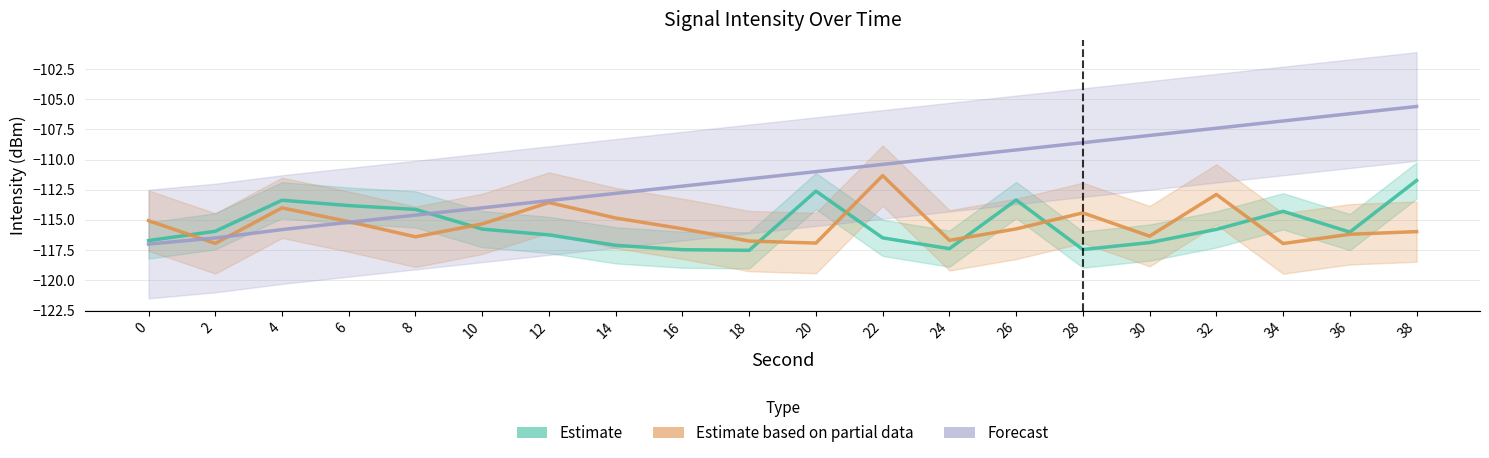

How many intersections are there between Forecast and Estimate based on partial data?

3